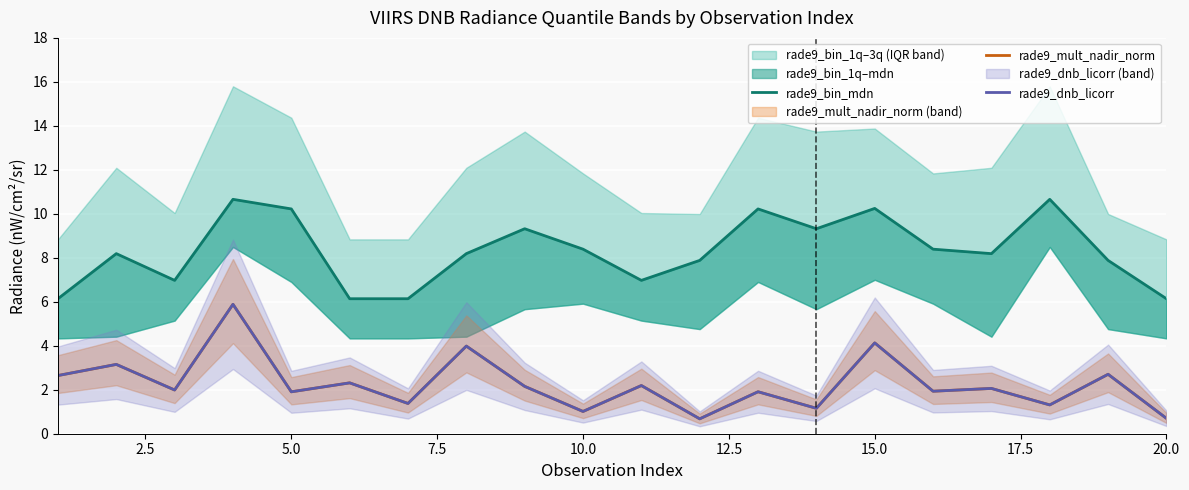

Which series has the largest total across all categories?

rade9_bin_mdn